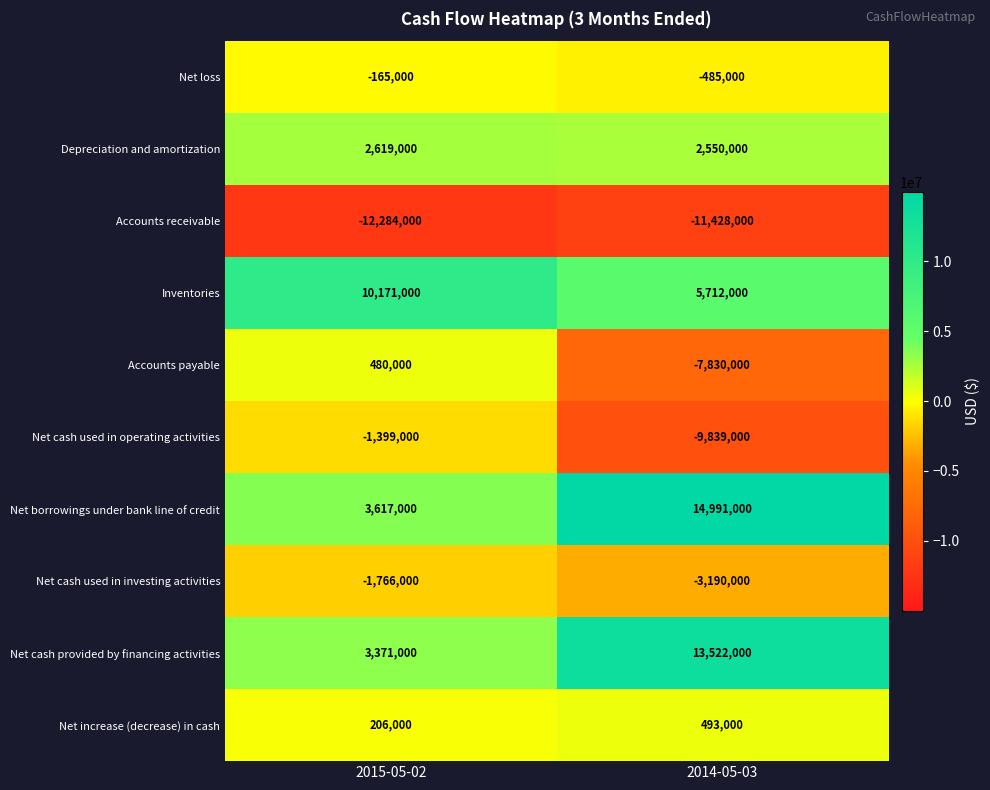

Count the number of data series in this chart.

10